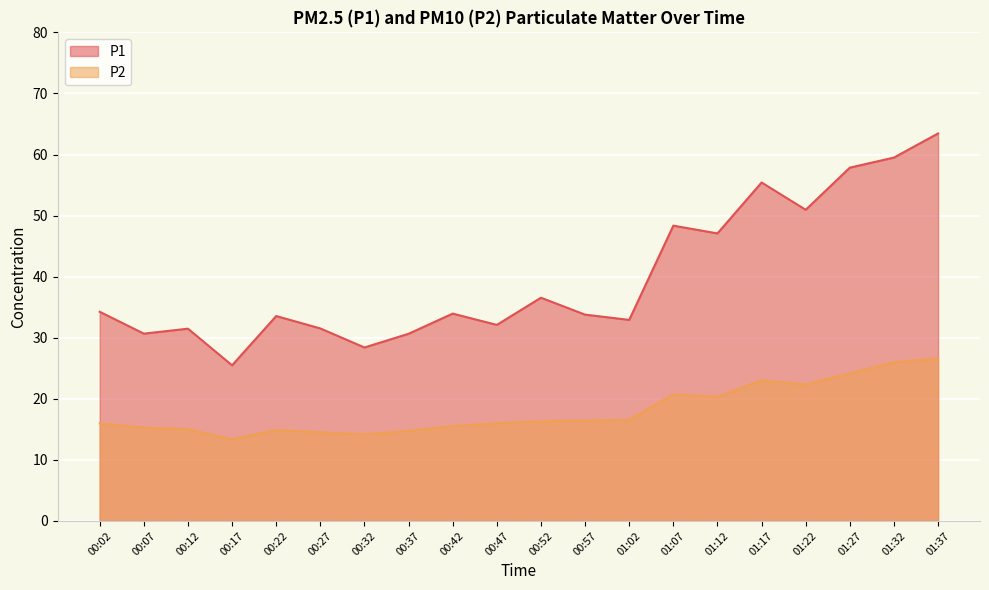

Where does the P2 series first go above 16?

00:52